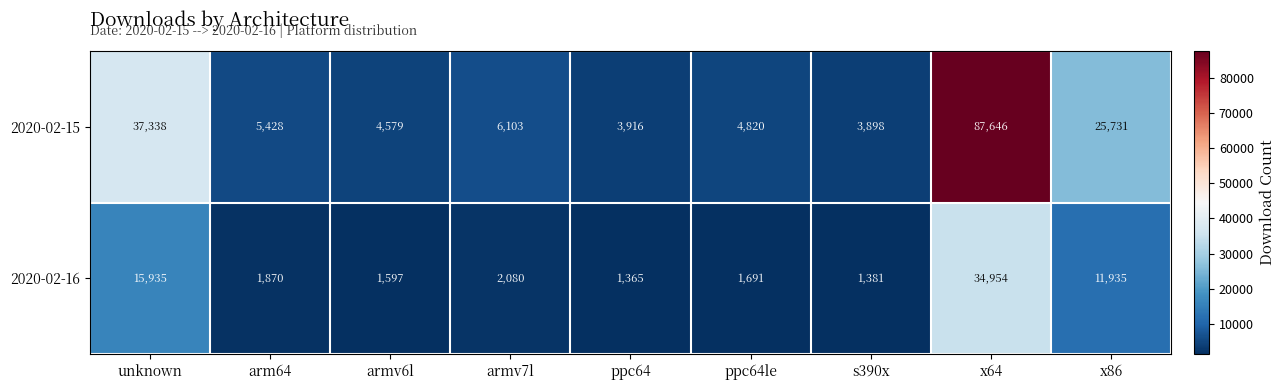

What is the difference between the second highest and minimum values in the 2020-02-15 series?

33440